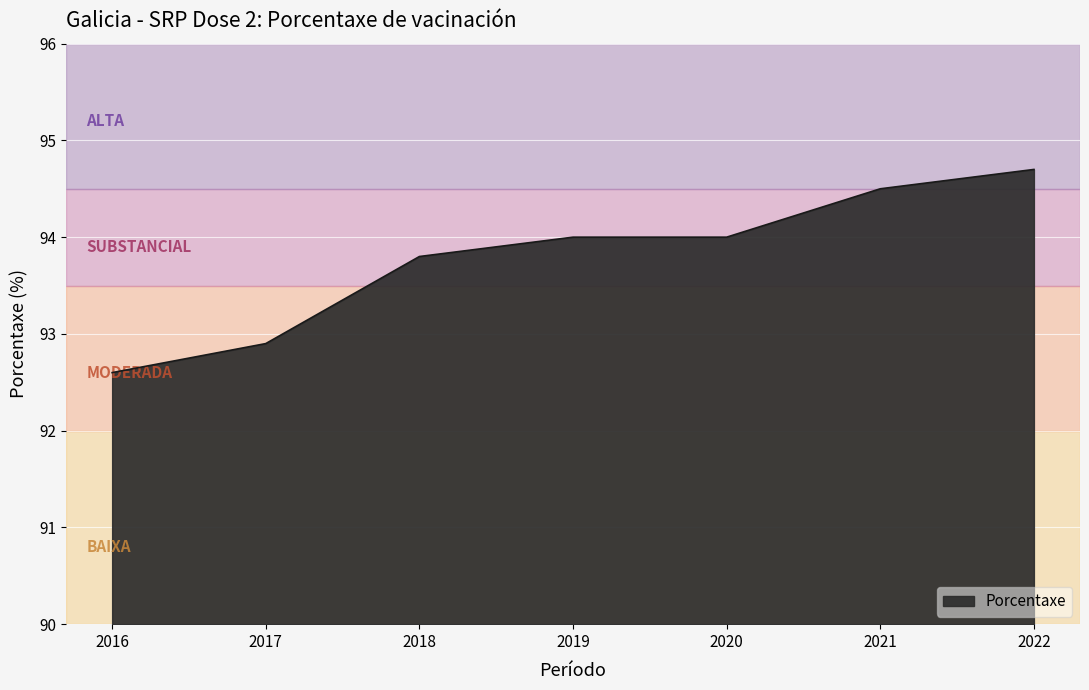

Reading right to left, transcribe all the data shown in this chart.

2022=94.7	2021=94.5	2020=94.0	2019=94.0	2018=93.8	2017=92.9	2016=92.6